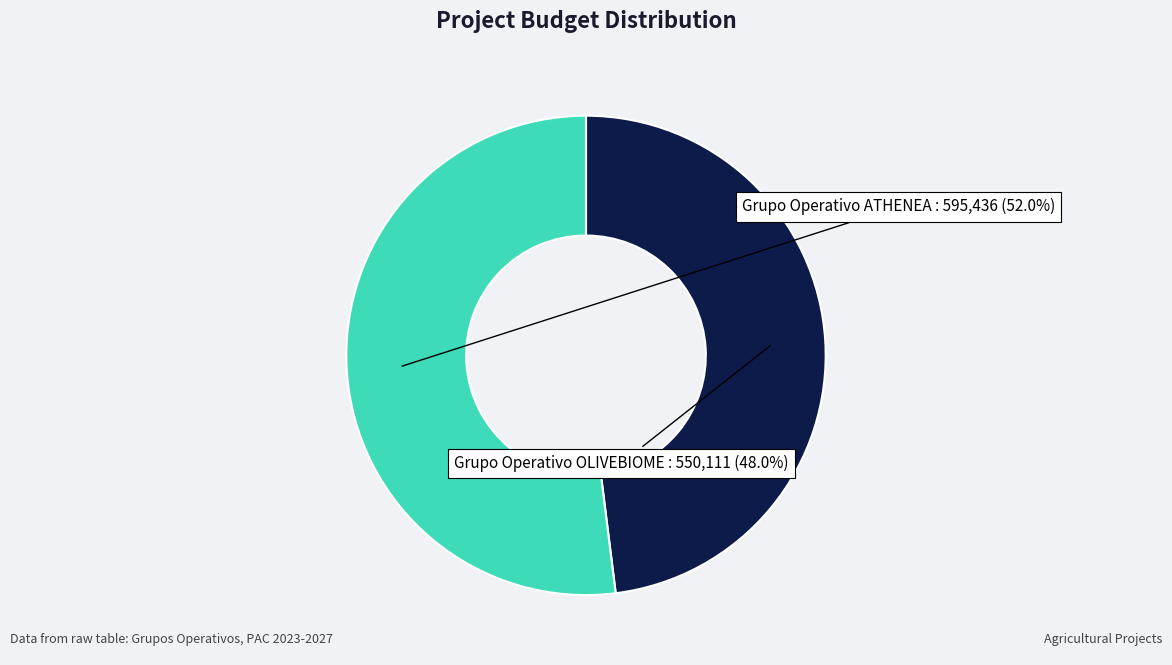

Count the number of slices in the pie.

2